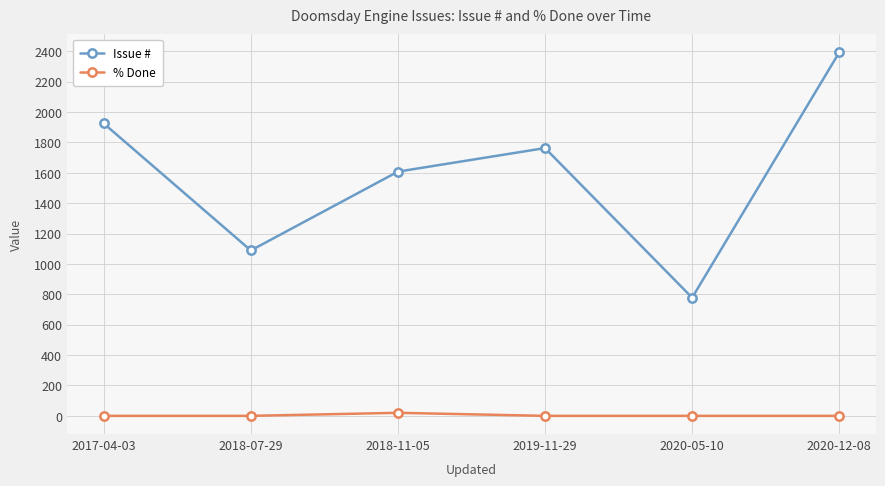

List the series in order of their overall mean, highest first.

Issue #, % Done